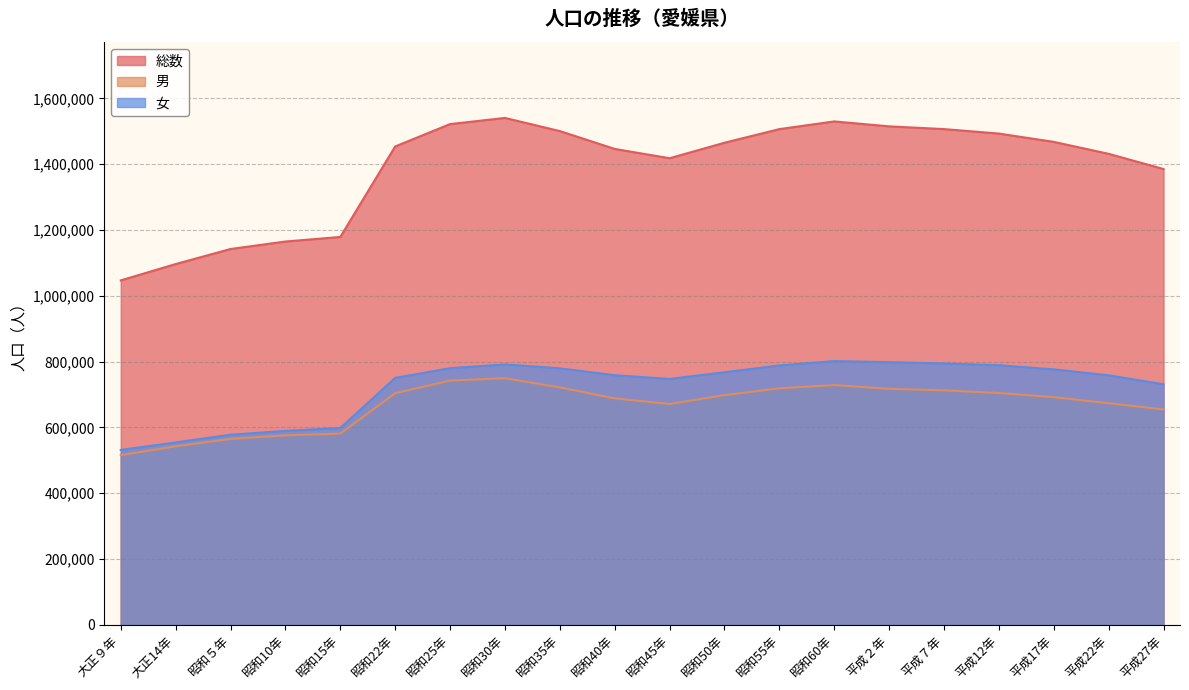

What is the difference between the second highest and minimum values in the 女 series?

266754